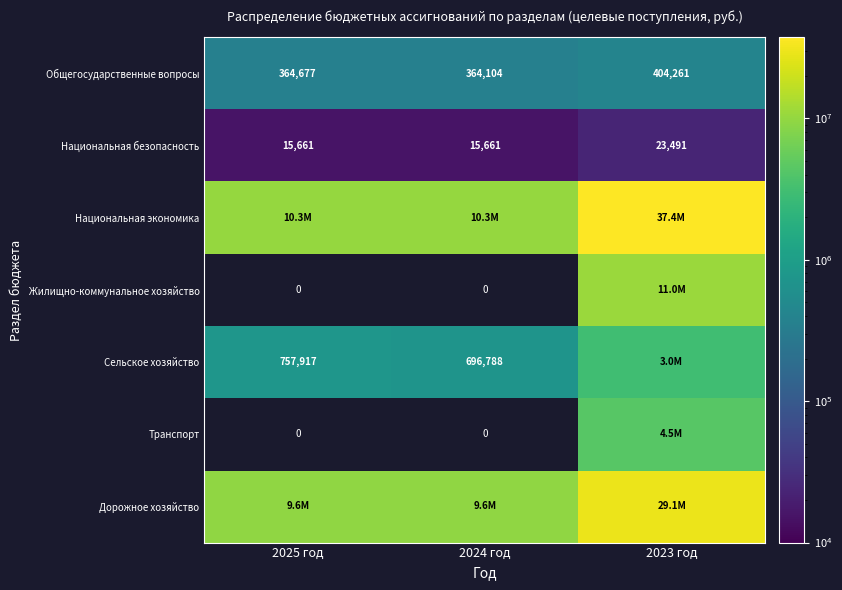

True or false: Жилищно-коммунальное хозяйство has a value of 10980622.2 at 2023 год.

True